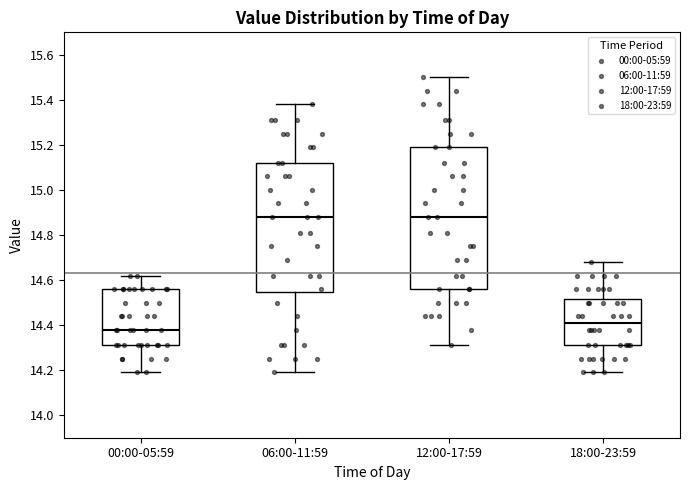

Where does the upper whisker of the box for 18:00-23:59 end on the y-axis? The values are not printed on the chart, so give them approximately, as read against the axis.

14.68